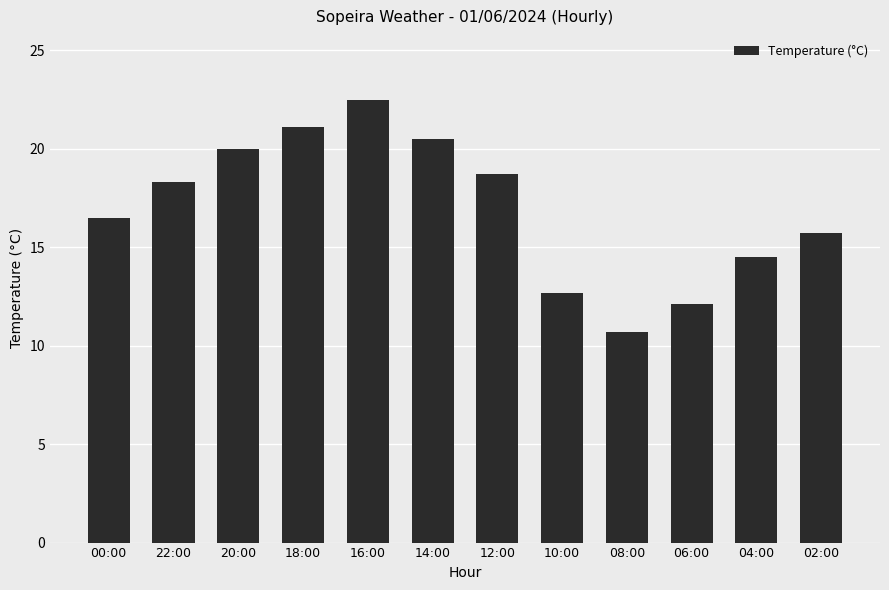

How many values are below 18?

6